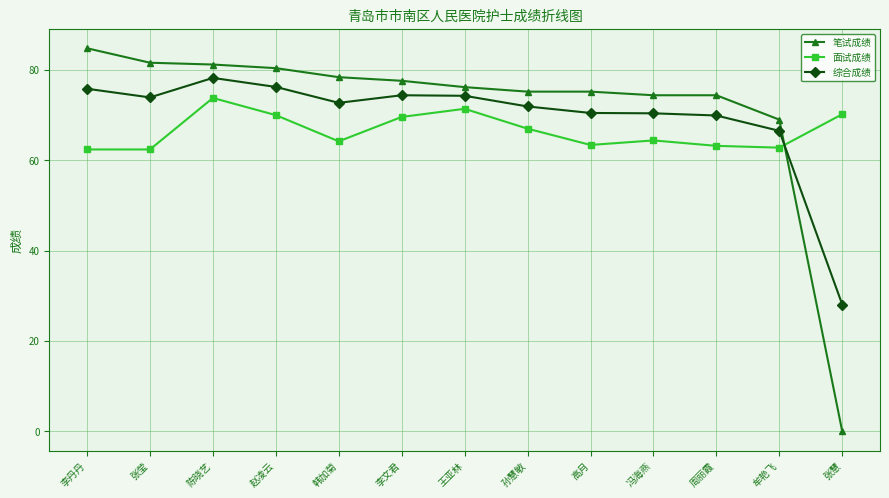

Which series has the largest range (max minus min)?

笔试成绩